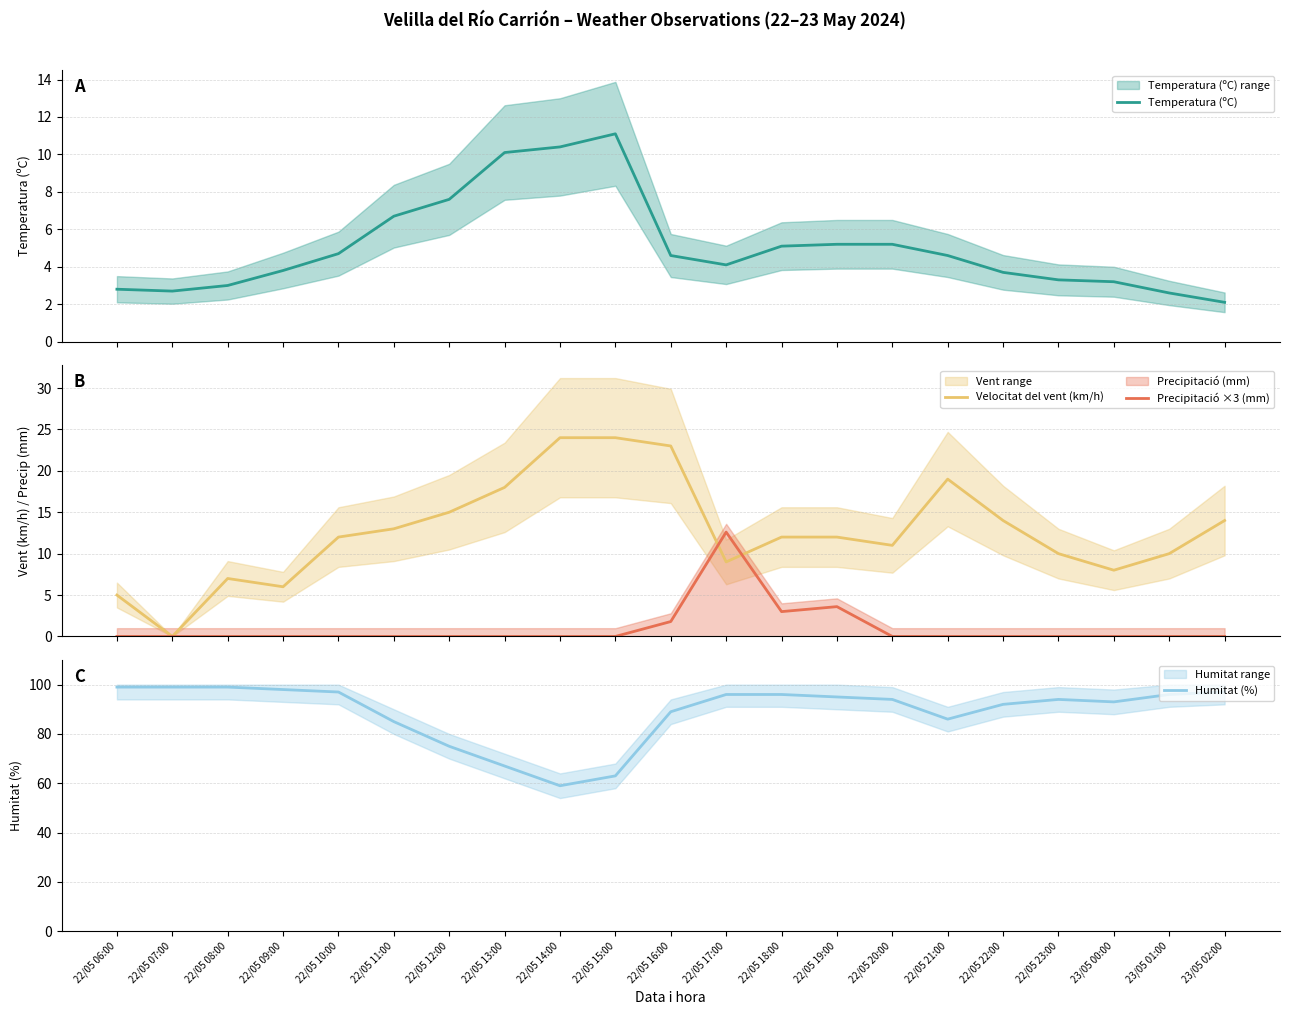

At which category is the sum across all series the highest?

22/05 17:00